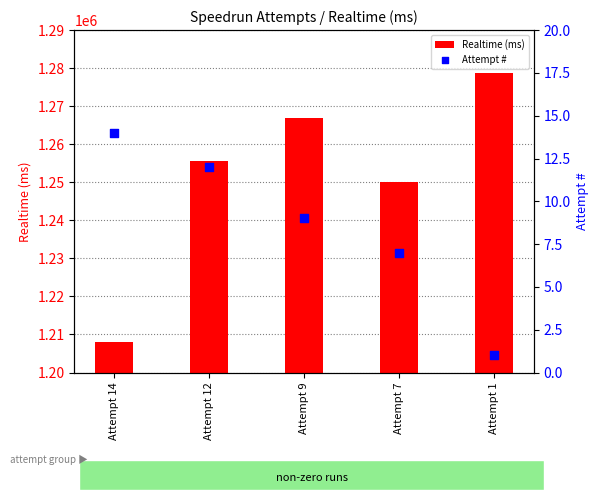

Which series has the largest Y range (max minus min)?

Realtime (ms)